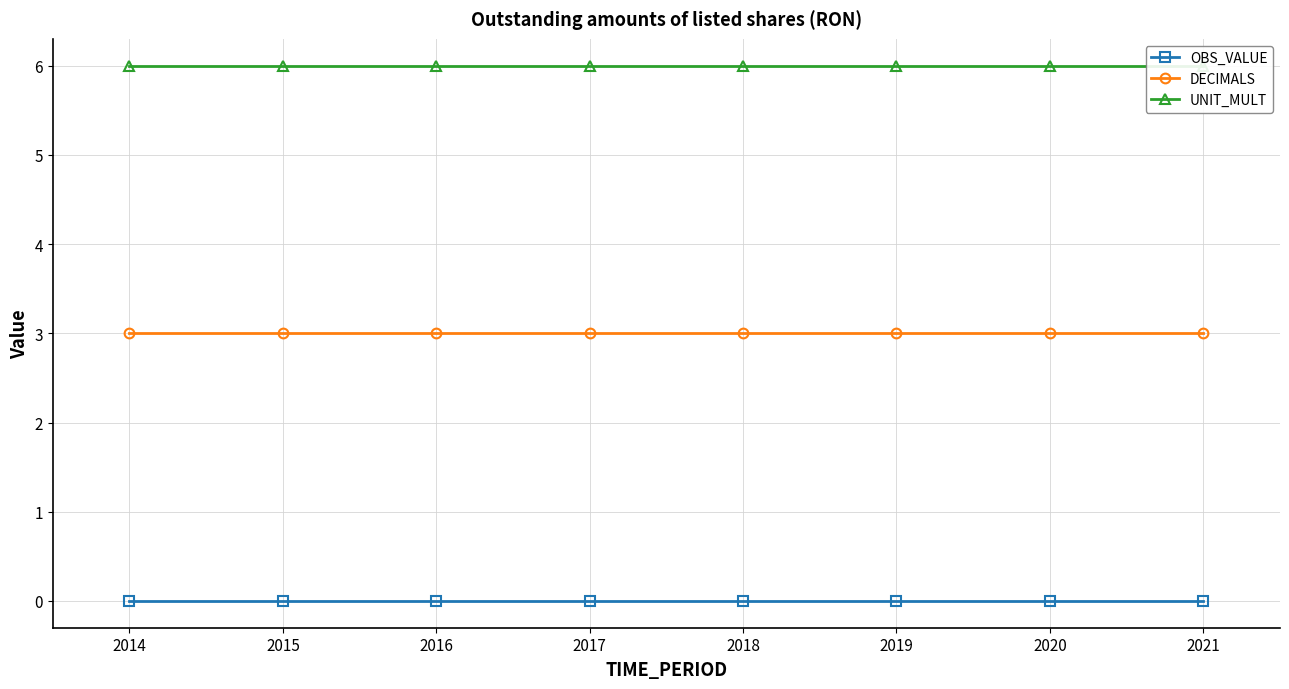

What is the value of the DECIMALS point at the 4th from the left?

3